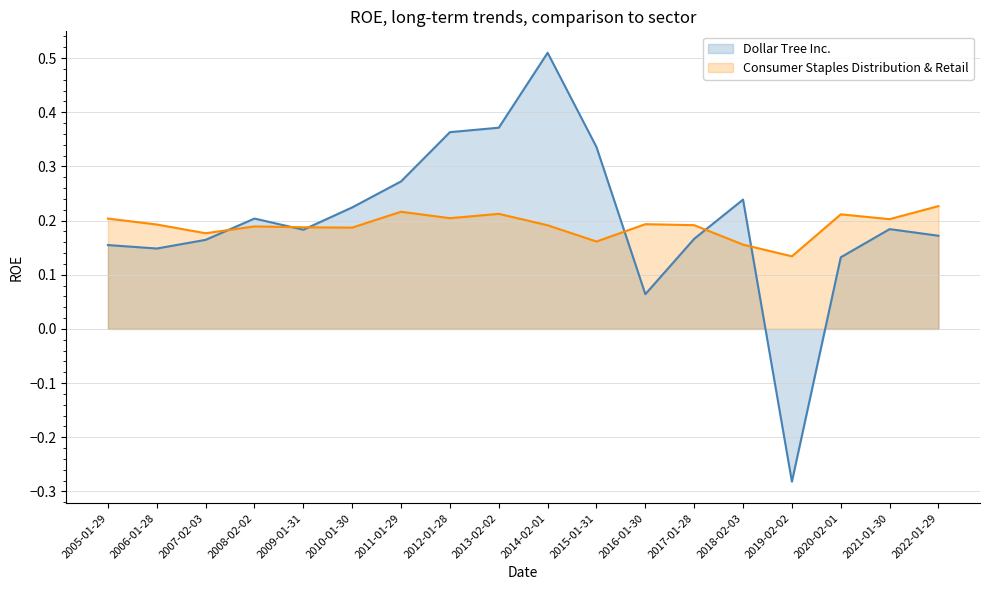

Rank the series at 2022-01-29 from lowest to highest value.

Dollar Tree Inc., Consumer Staples Distribution & Retail